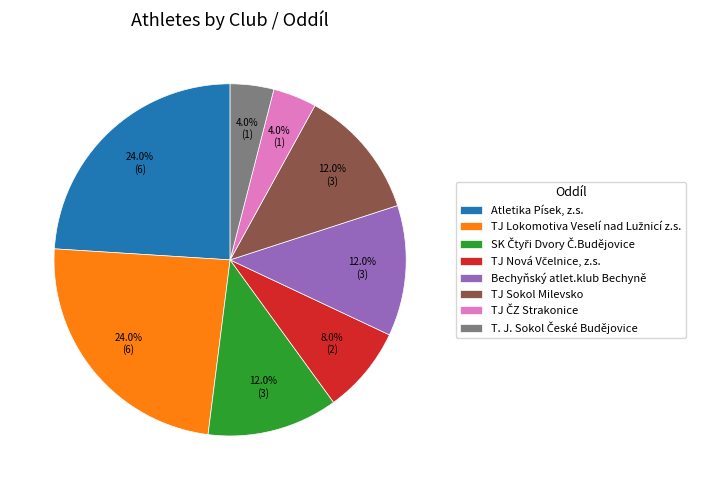

Is there a majority slice in this chart?

No